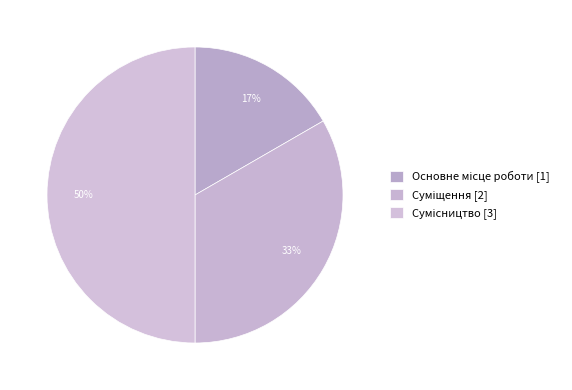

How many slices are in this pie chart?

3